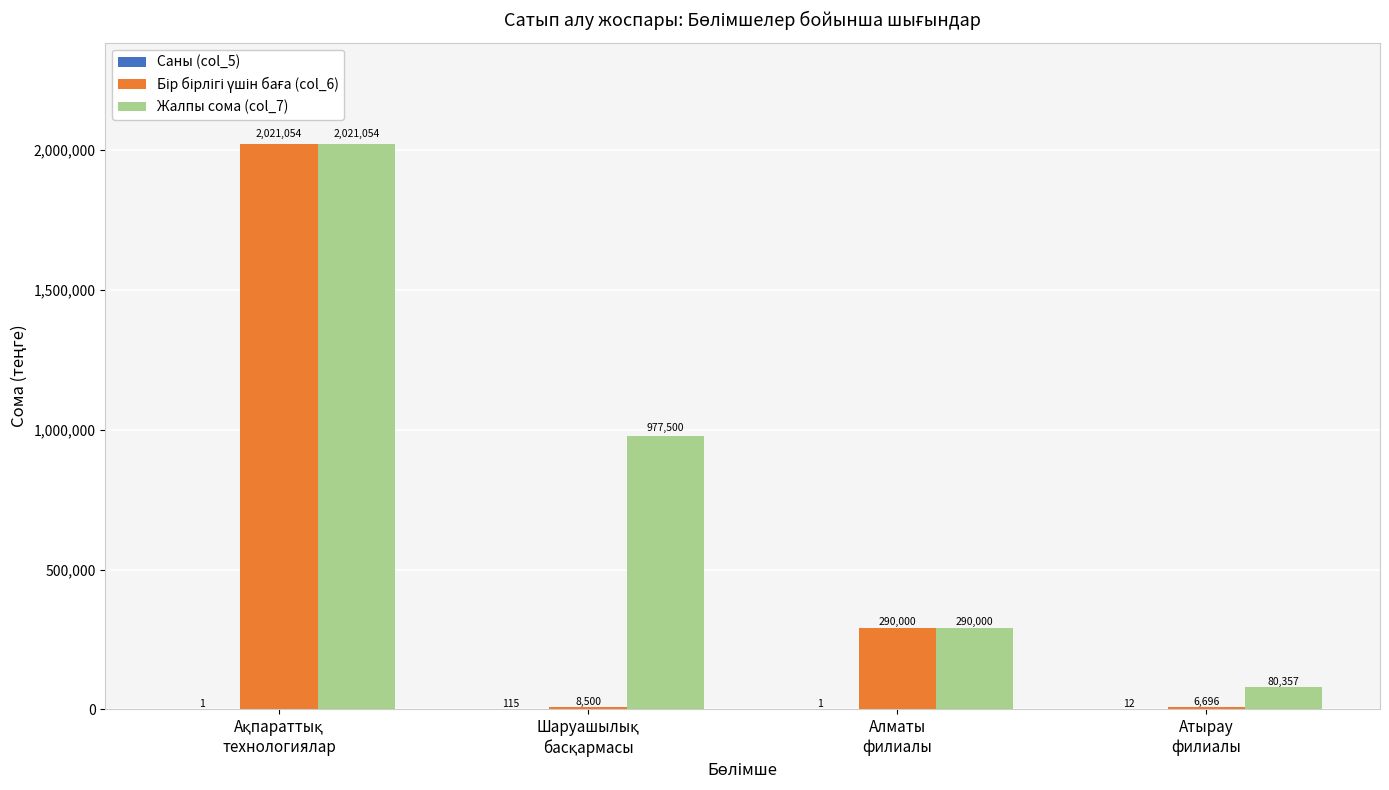

What is the maximum value shown in the chart?

2021054.0